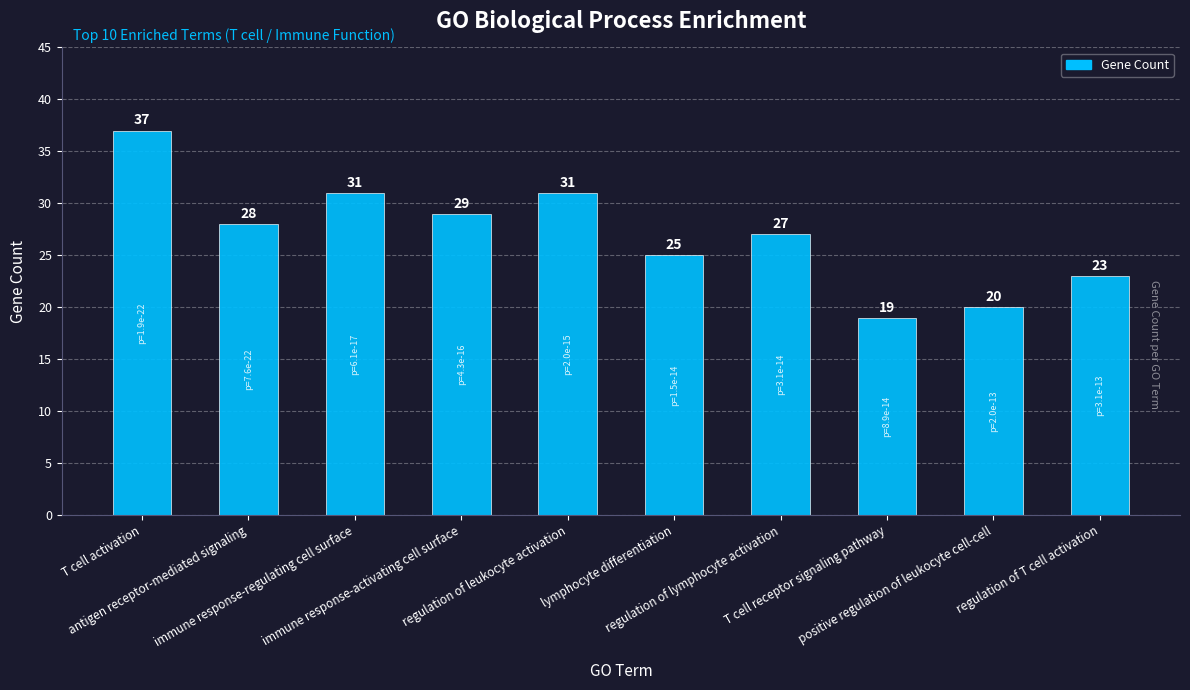

What is the value of the 6th bar from the left?

25